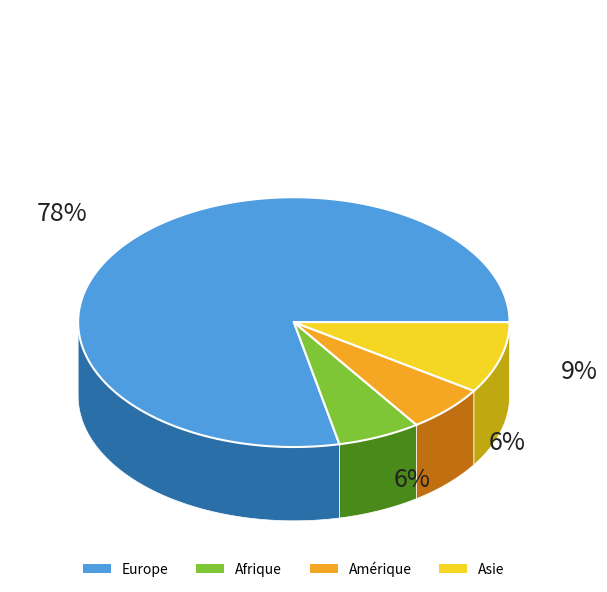

Which category has the biggest portion of the pie?

Europe